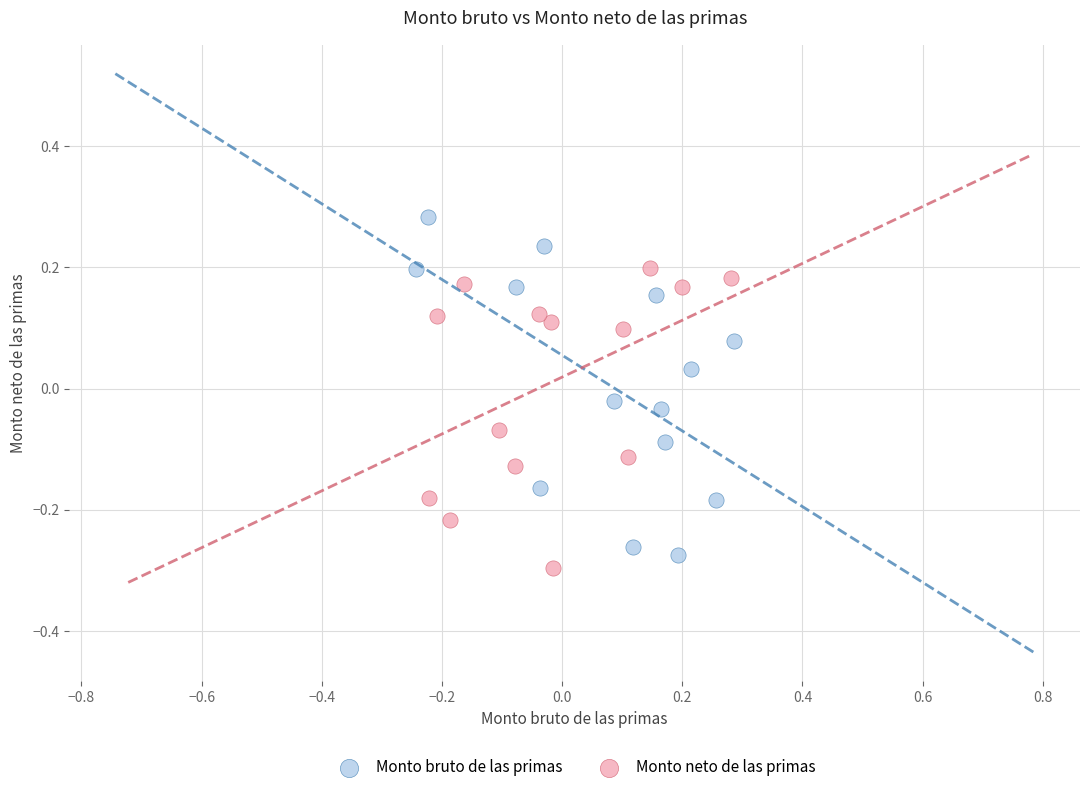

Which series reaches the maximum Y coordinate?

Monto bruto de las primas